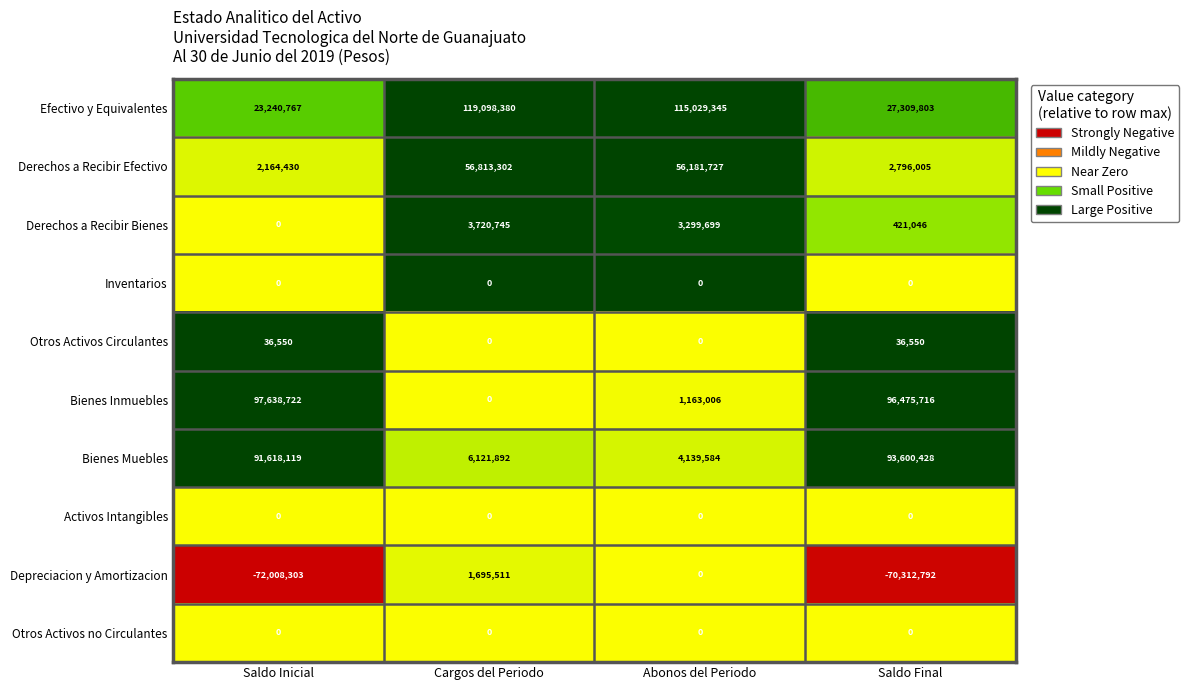

Between Saldo Inicial and Saldo Final, which series saw the biggest shift?

Efectivo y Equivalentes